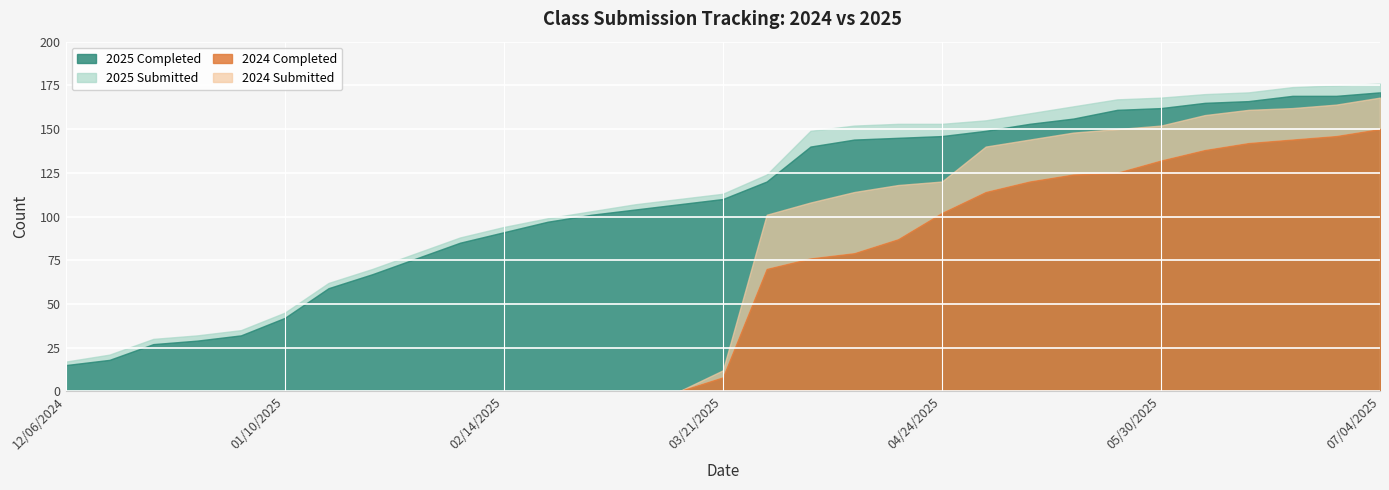

True or false: Class of 2024 Completed has more than 1 points higher than both neighbors.

False